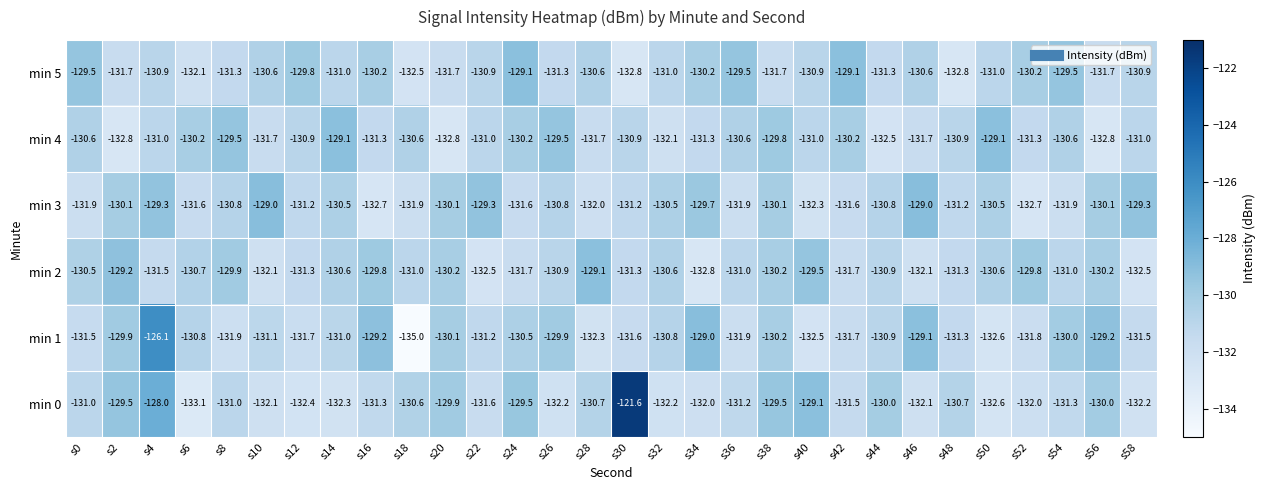

The value of min 5 at s28 is -130.6. True or false?

True